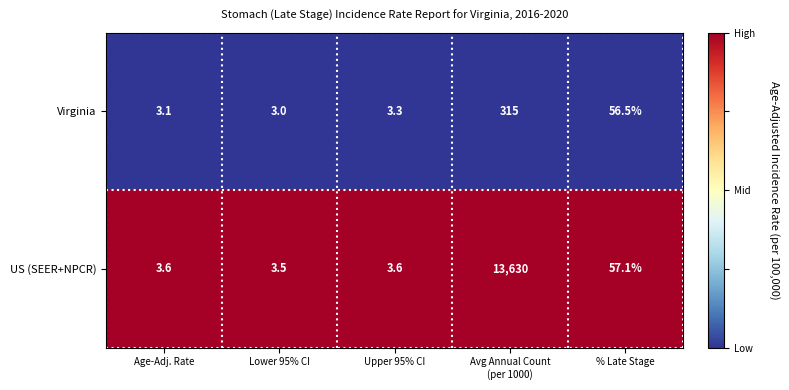

List the series in order of their peak value, lowest first.

Virginia, US (SEER+NPCR)